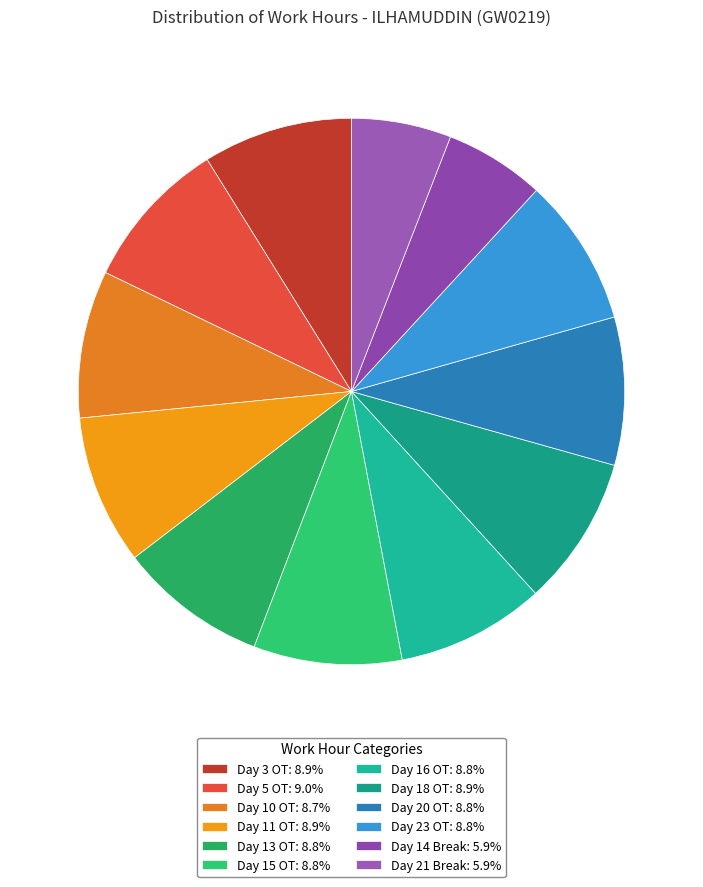

How many slices are in this pie chart?

12